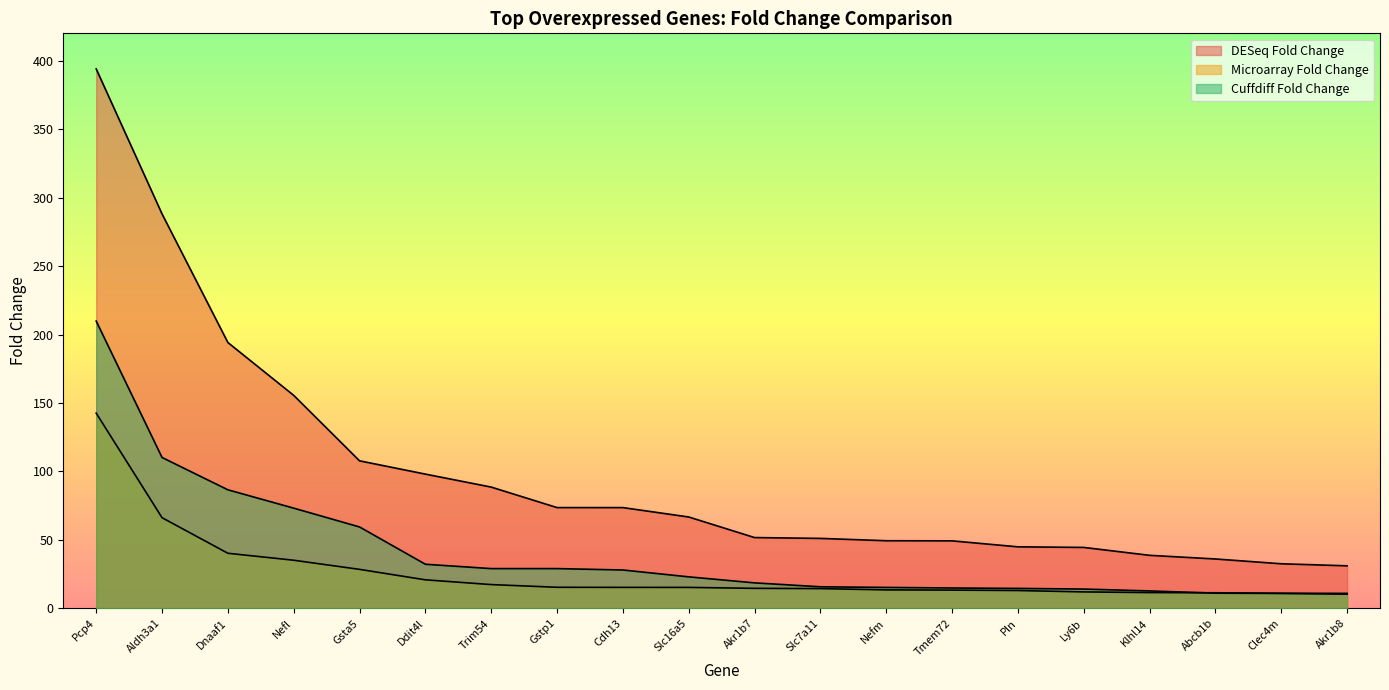

Reading left to right, transcribe all the data shown in this chart.

DESeq Fold Change: 394.0	288.1	194.2	155.5	107.7	98.0	88.5	73.6	73.6	66.7	51.7	51.1	49.4	49.3	44.9	44.5	38.7	36.0	32.5	31.0
Microarray Fold Change: 142.6	66.2	40.2	35.1	28.4	20.8	17.3	15.3	15.3	15.3	14.6	14.4	13.4	13.3	13.0	12.0	11.5	11.3	11.0	10.9
Cuffdiff Fold Change: 209.8	110.2	86.6	73.2	59.4	32.2	29.0	29.0	28.0	23.0	18.6	15.7	15.2	14.8	14.5	14.1	12.7	11.1	10.9	10.3